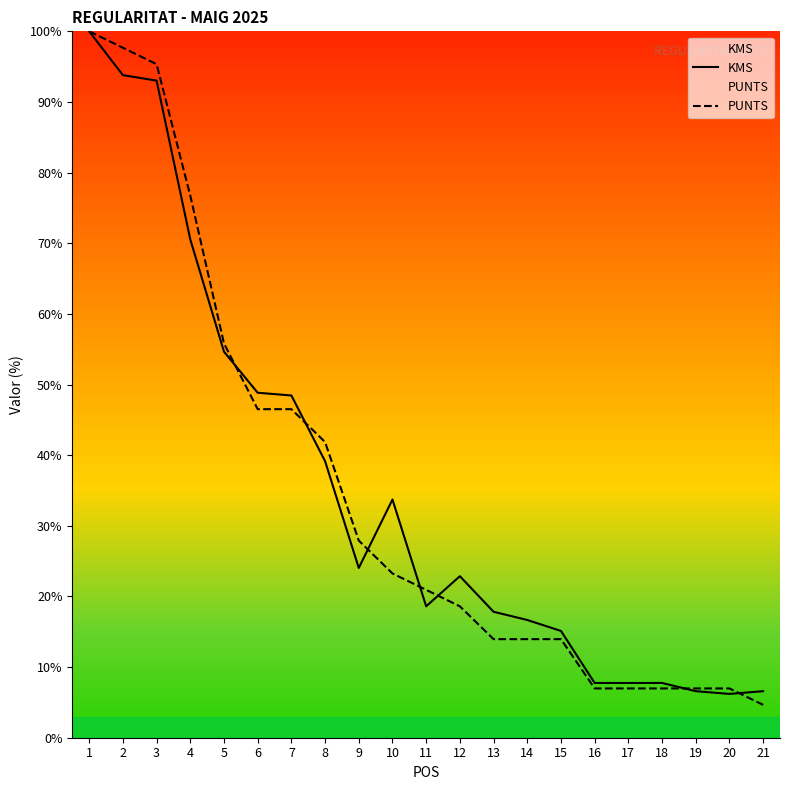

The value of KMS at 7 is 48.4. True or false?

True